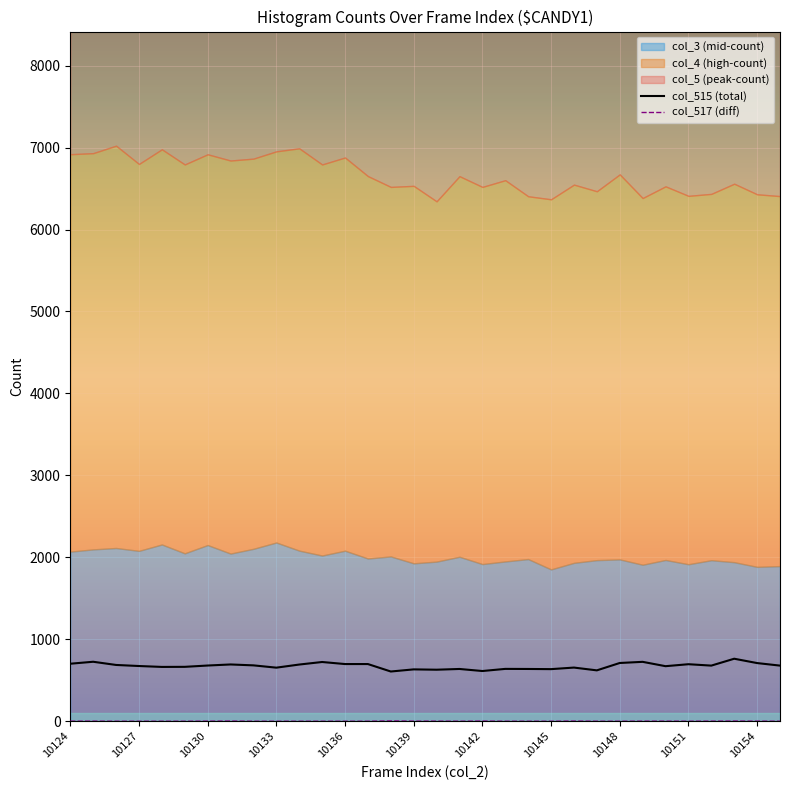

What is the total value across all series at 29?

765